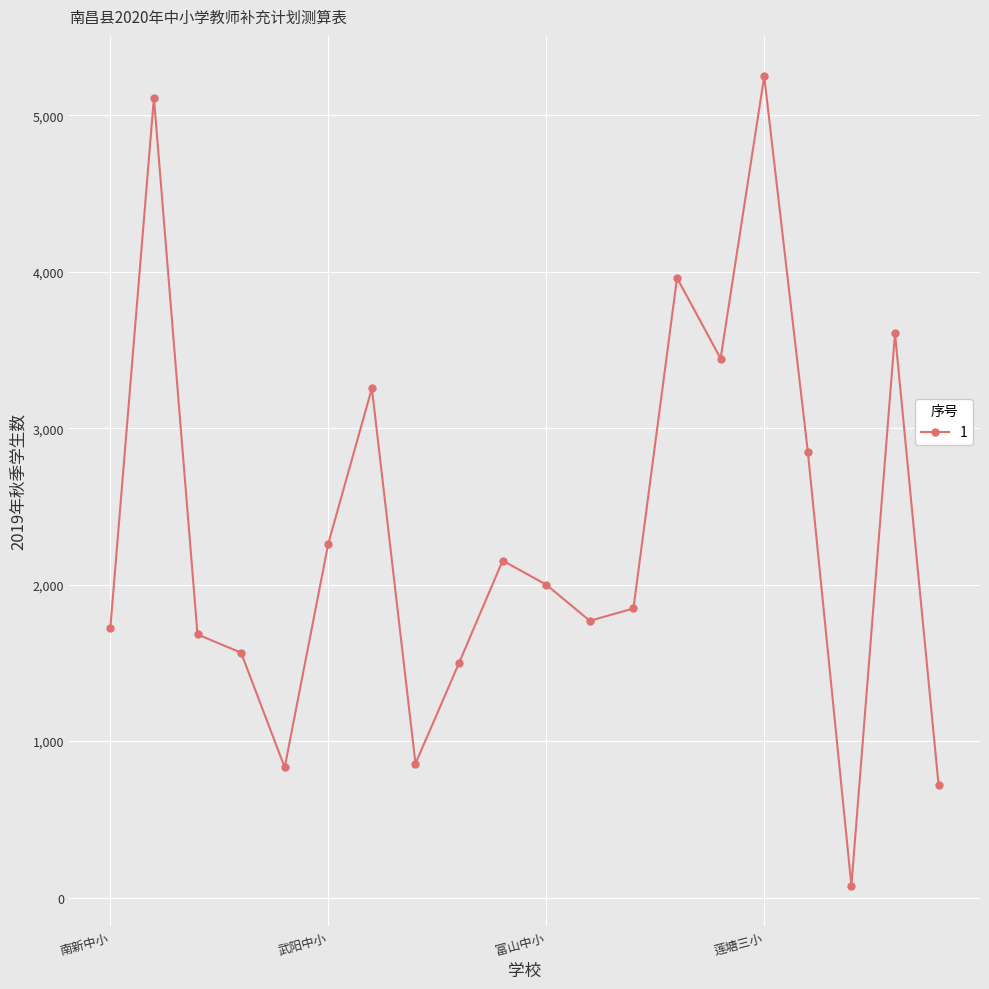

What is the difference between the second highest and second lowest values?

4394